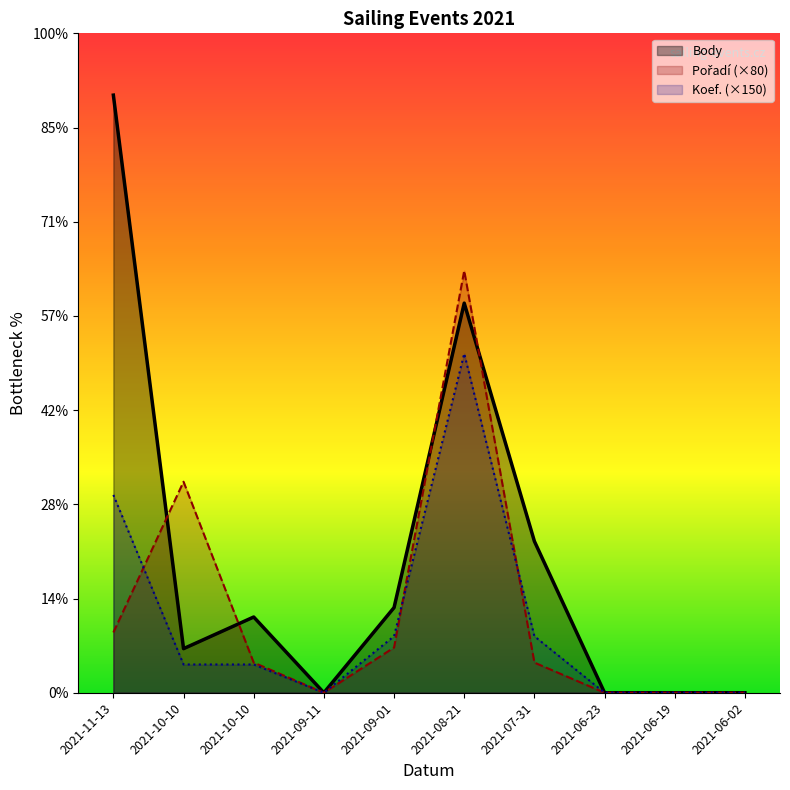

Does the chart have visible grid lines?

No